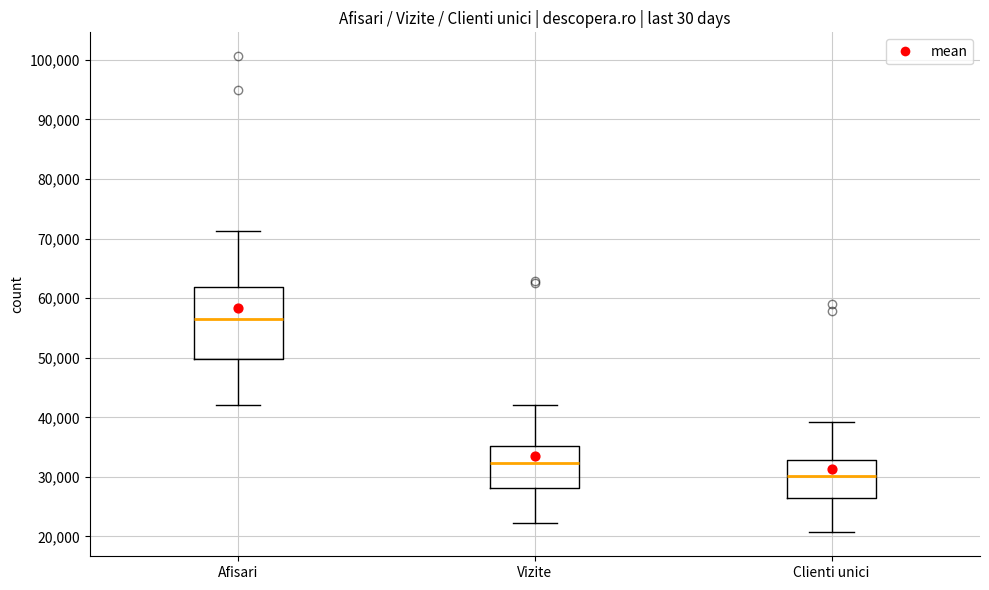

Which box has the lowest median line?

Clienti unici